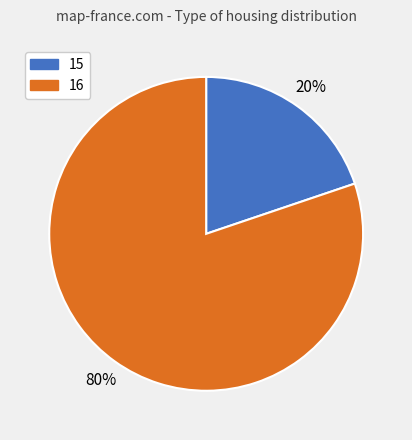

To the nearest percent, what is the difference between the largest and smallest slice percentages?

60%